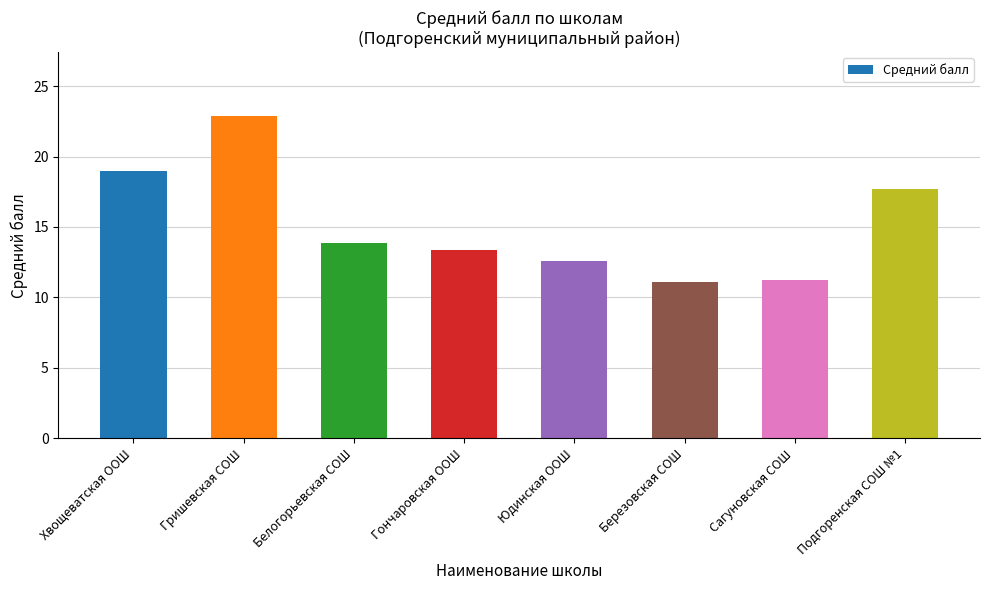

Is it true that the value at Гришевская СОШ is 15.1?

False